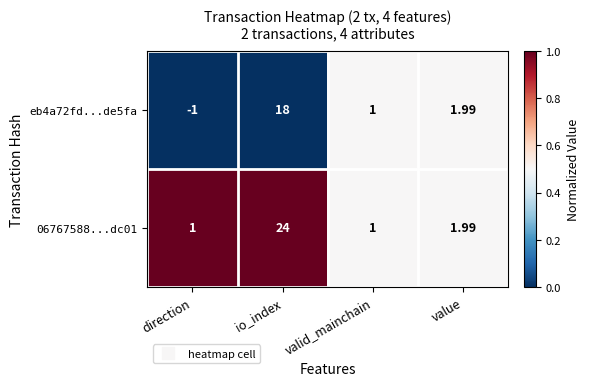

At which label does eb4a72fd...de5fa reach its peak?

io_index